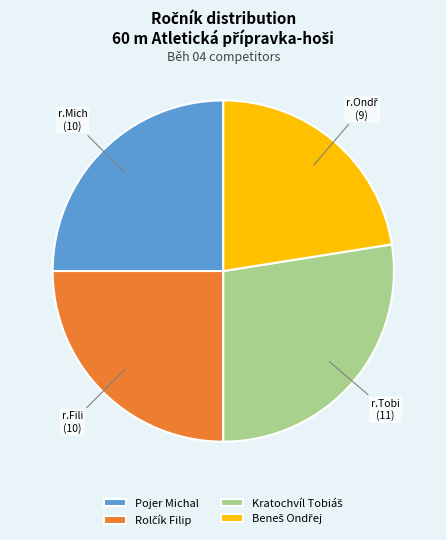

True or false: Pojer Michal accounts for 25% of the total.

True